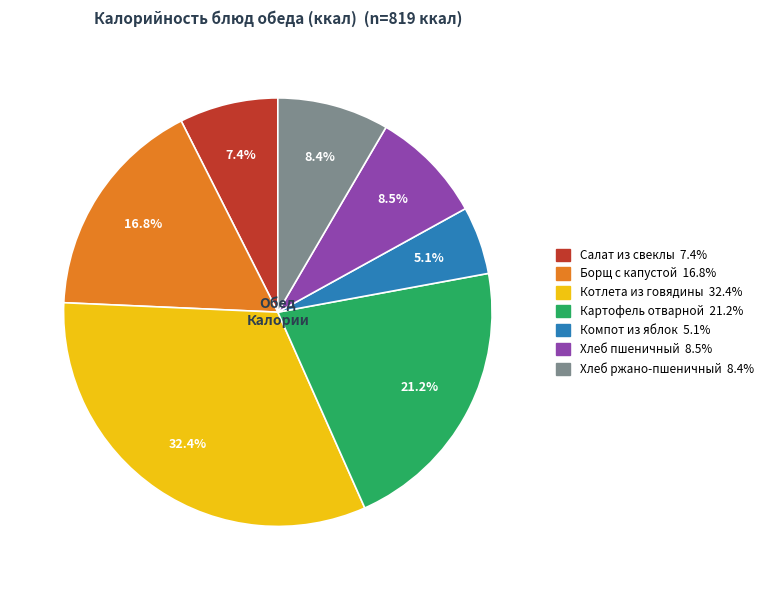

Approximately how many times larger is the value at Хлеб ржано-пшеничный compared to Хлеб пшеничный?

1.0